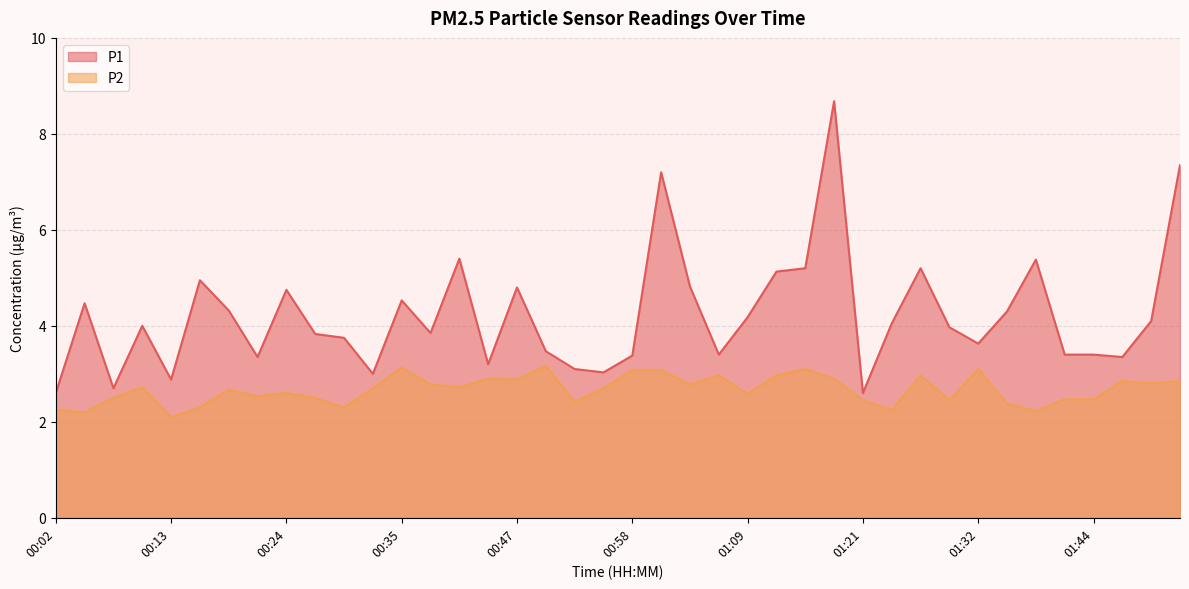

At 00:18, list the series in order from largest to smallest.

P1, P2